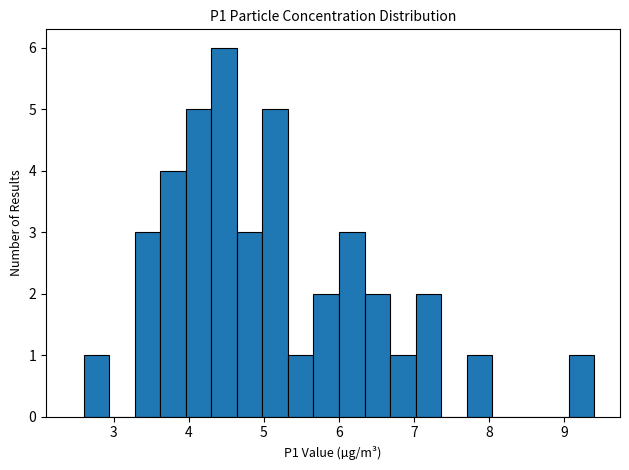

Read against the x-axis, roughly where is the centre of the tallest bar?

4.5